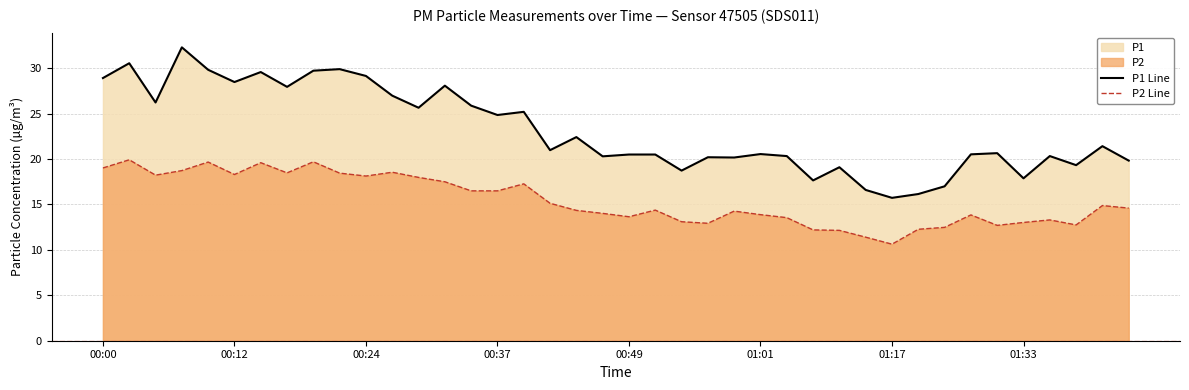

Reading left to right, extract all data points from this chart.

P1 Line: 28.9	30.6	26.2	32.3	29.8	28.5	29.6	27.9	29.7	29.9	29.1	27.0	25.6	28.1	25.9	24.9	25.2	21.0	22.4	20.3	20.5	20.5	18.7	20.2	20.2	20.6	20.3	17.6	19.1	16.6	15.7	16.1	17.0	20.5	20.6	17.9	20.3	19.3	21.4	19.8
P2 Line: 19.0	19.9	18.2	18.7	19.7	18.3	19.6	18.5	19.7	18.4	18.1	18.6	18.0	17.5	16.5	16.5	17.3	15.1	14.3	14.0	13.7	14.4	13.1	12.9	14.3	13.9	13.6	12.2	12.2	11.4	10.6	12.3	12.5	13.8	12.7	13.0	13.3	12.8	14.9	14.6